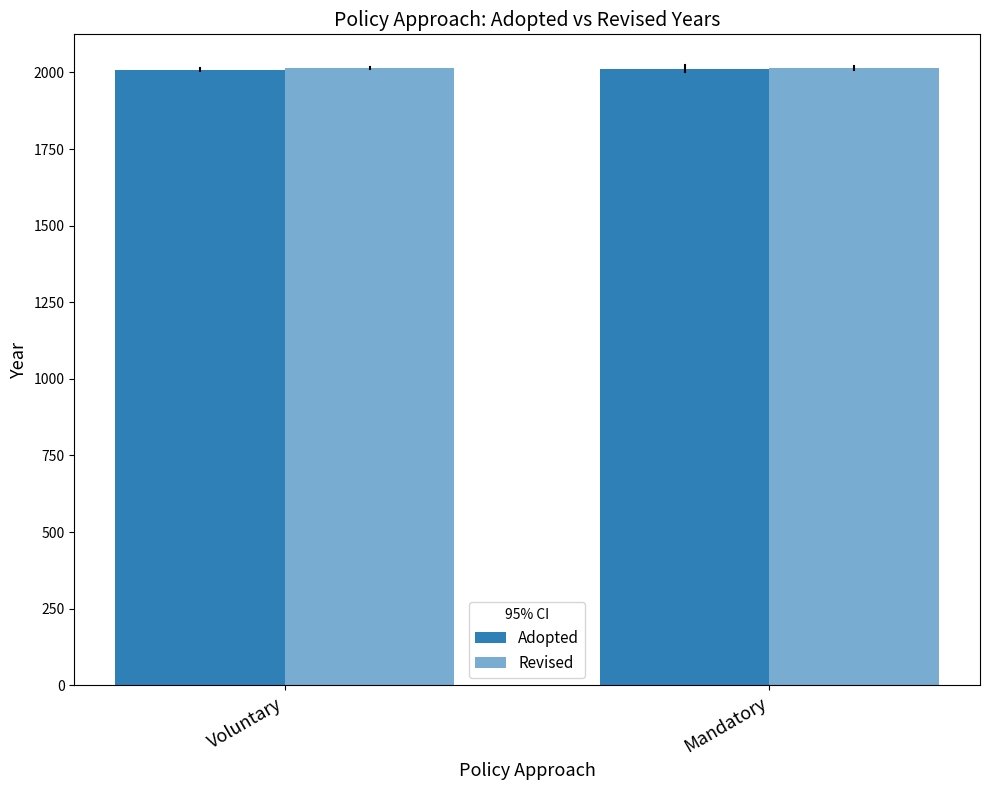

How many categories are shown in the chart?

2